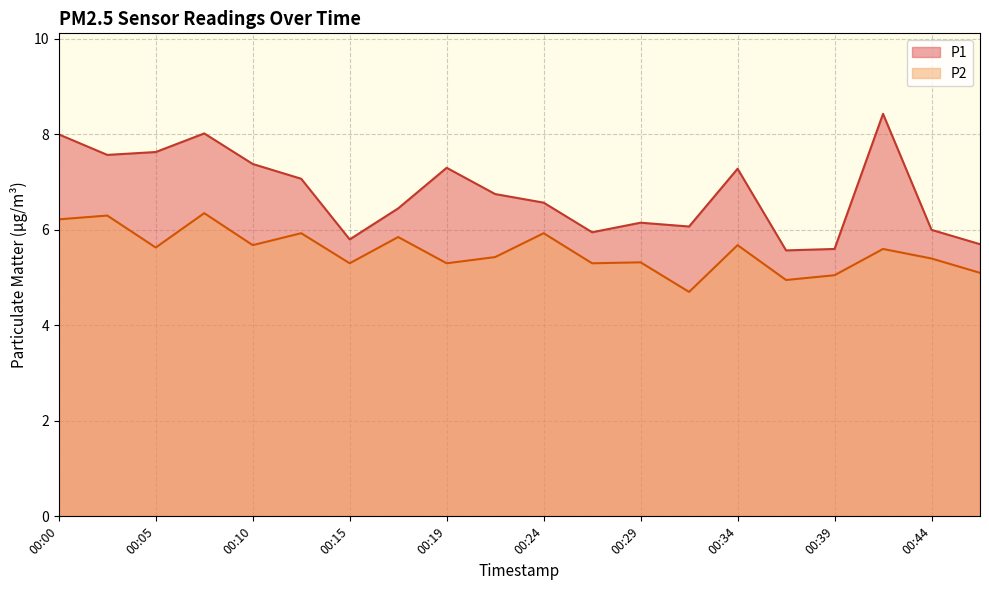

True or false: P2 has a value of 5.8 at 00:17.

True